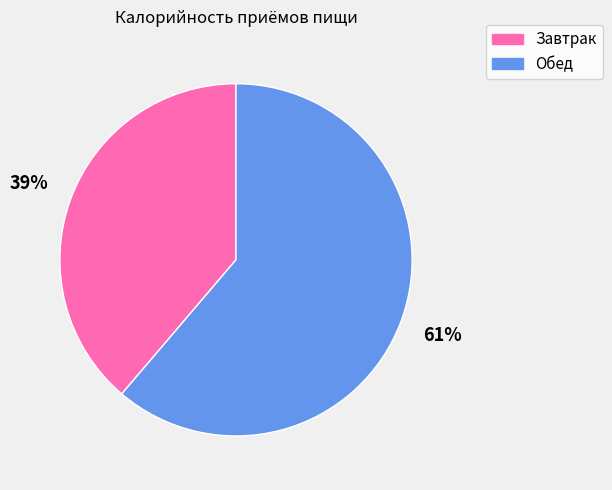

Count the number of slices in the pie.

2